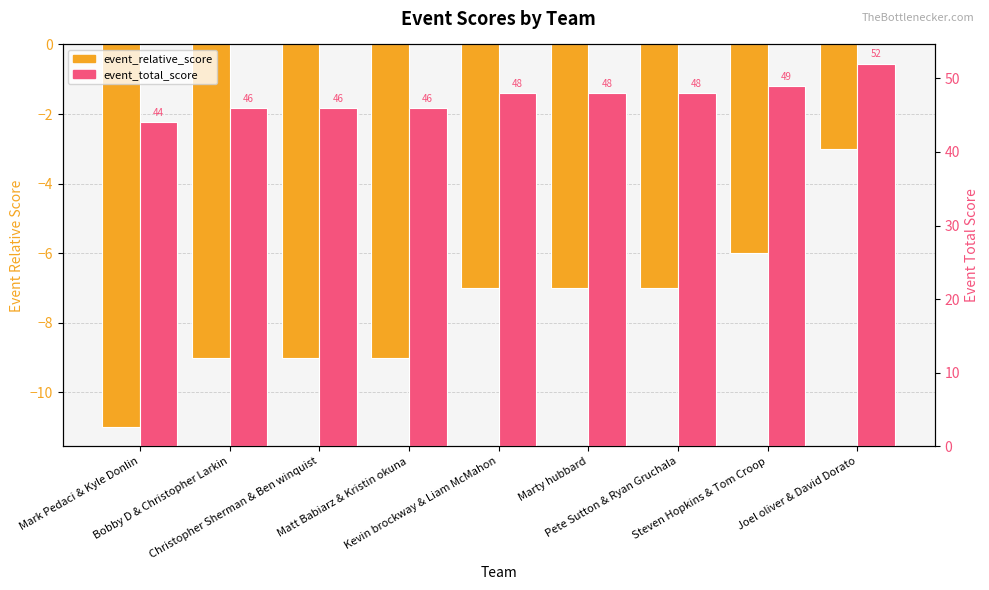

What is the label of the 8th bar from the left?

Steven Hopkins & Tom Croop